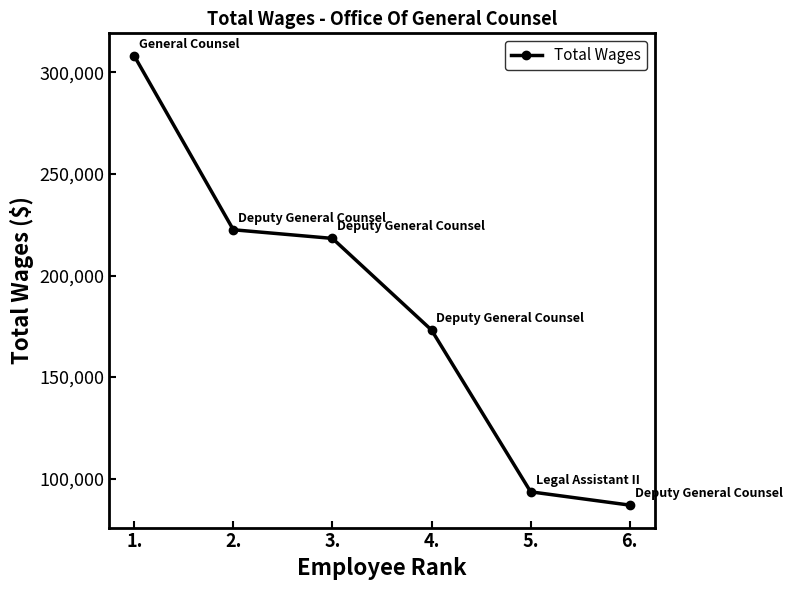

List the labels in order of value, largest first.

1., 2., 3., 4., 5., 6.